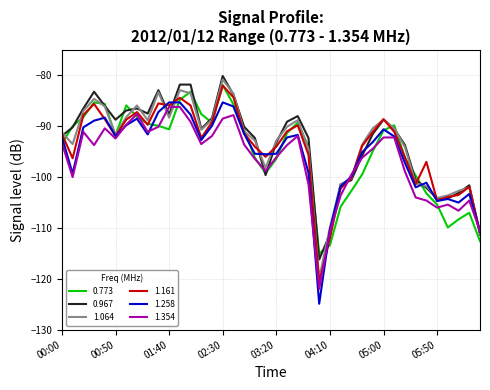

What is the lowest value of the 1.354 series?

-122.0